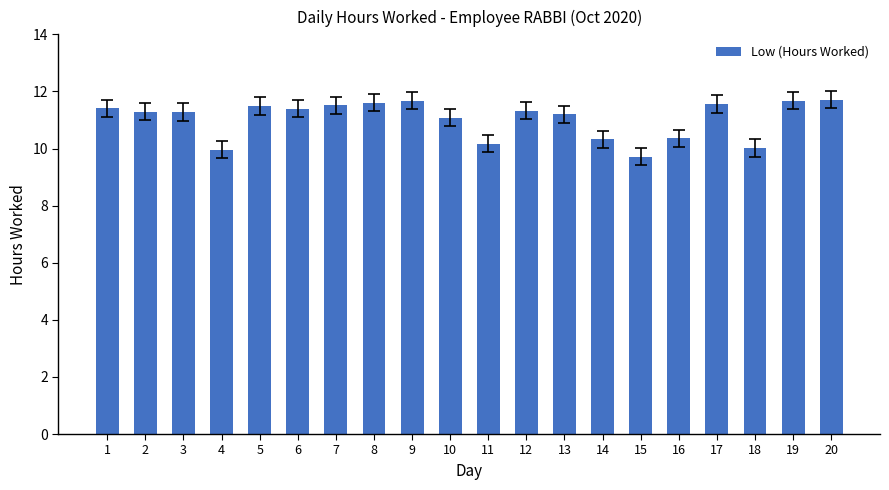

True or false: the data shows 20.3 at 8.

False